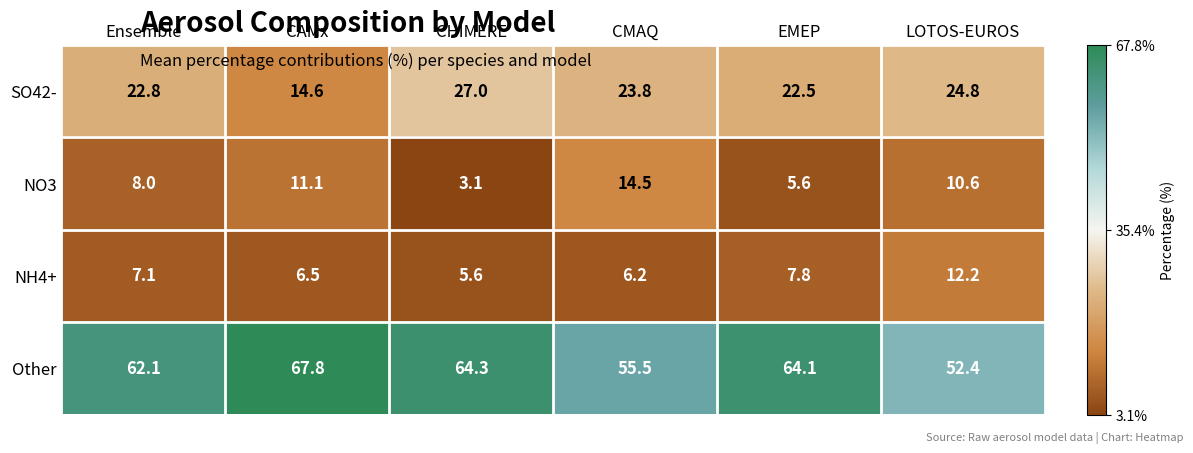

What is the average value of the NH4+ series?

7.6